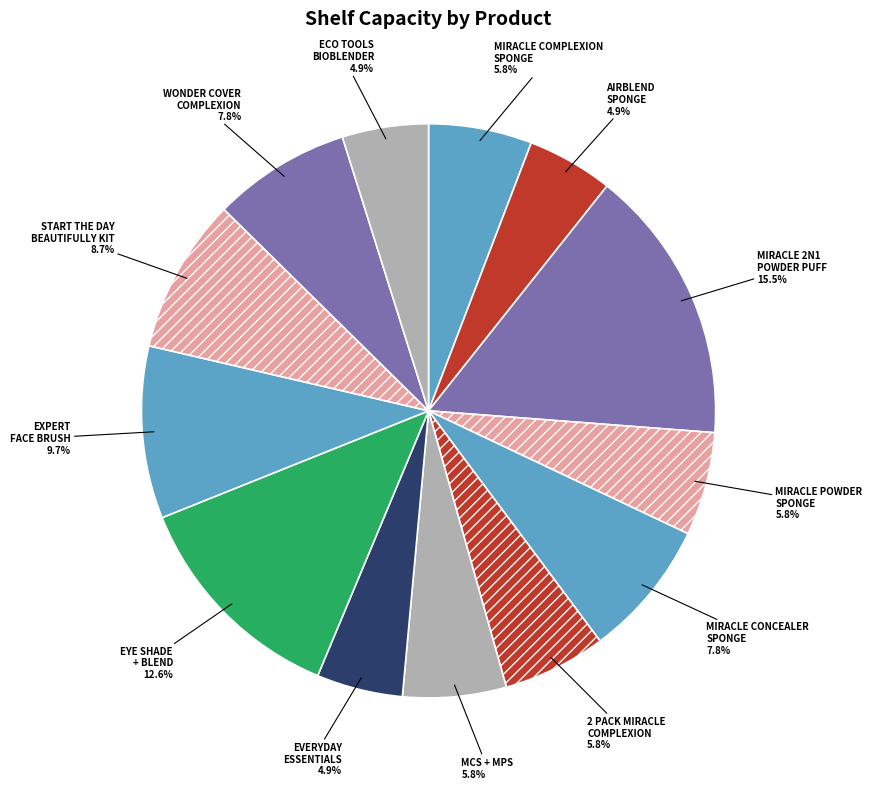

To the nearest percent, what is the average slice percentage?

8%